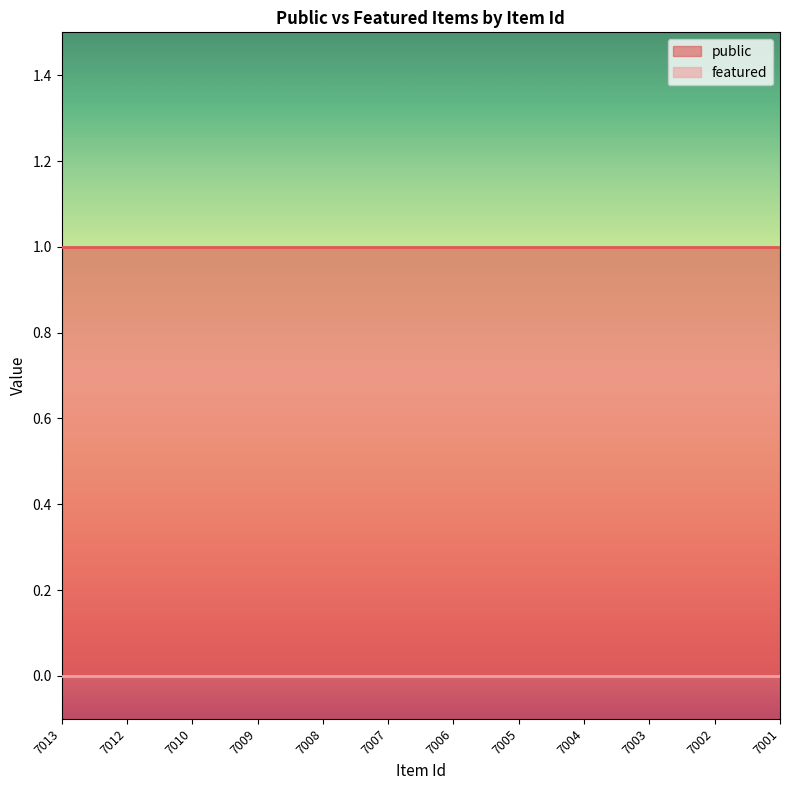

Between 7006 and 7004, which is larger?

7006